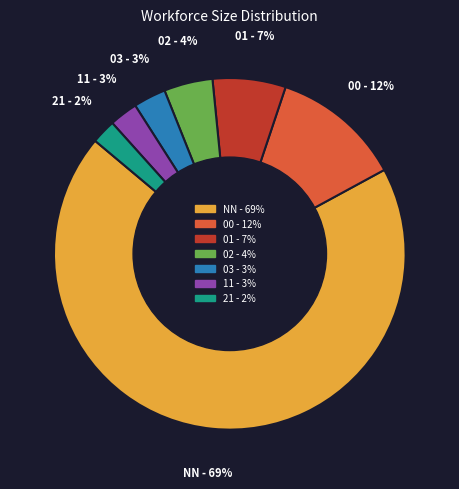

Does any single category account for the majority?

Yes